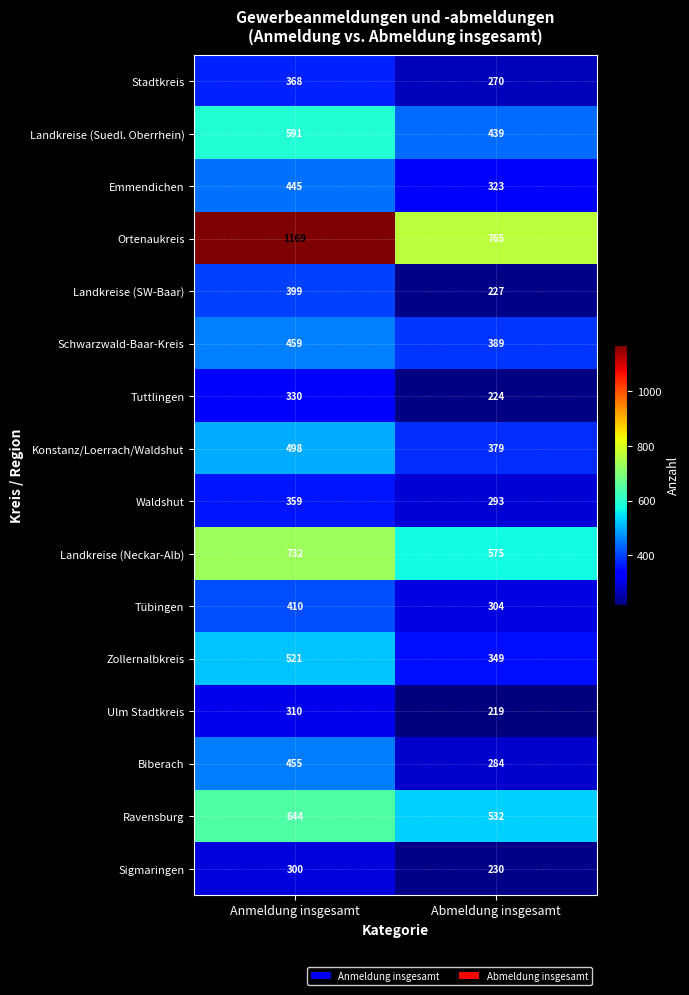

What is the smallest value displayed?

219